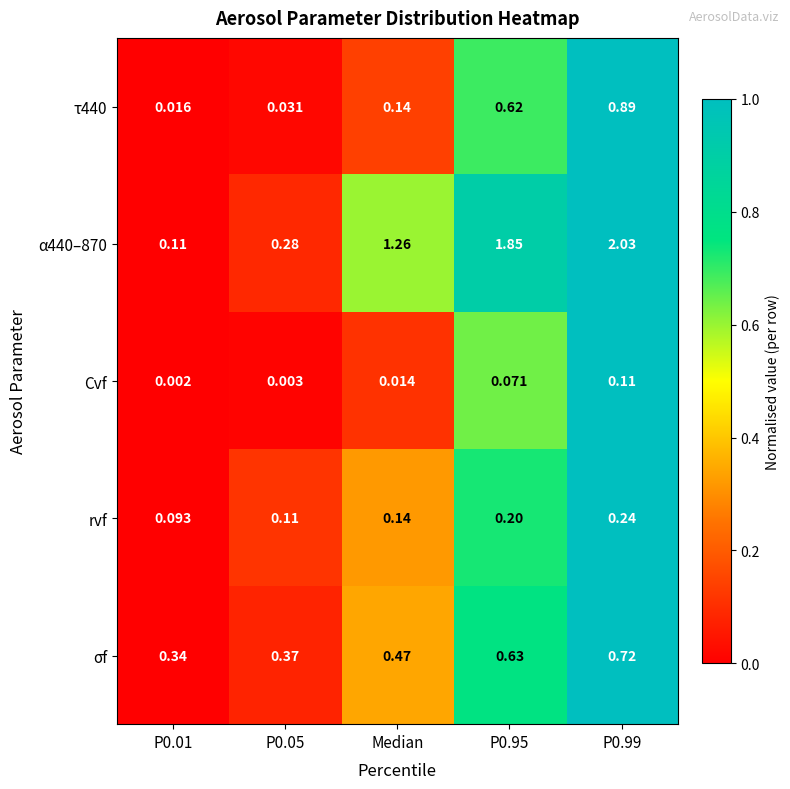

Is the value of τ440 at P0.05 greater than the value of rvf at Median?

No